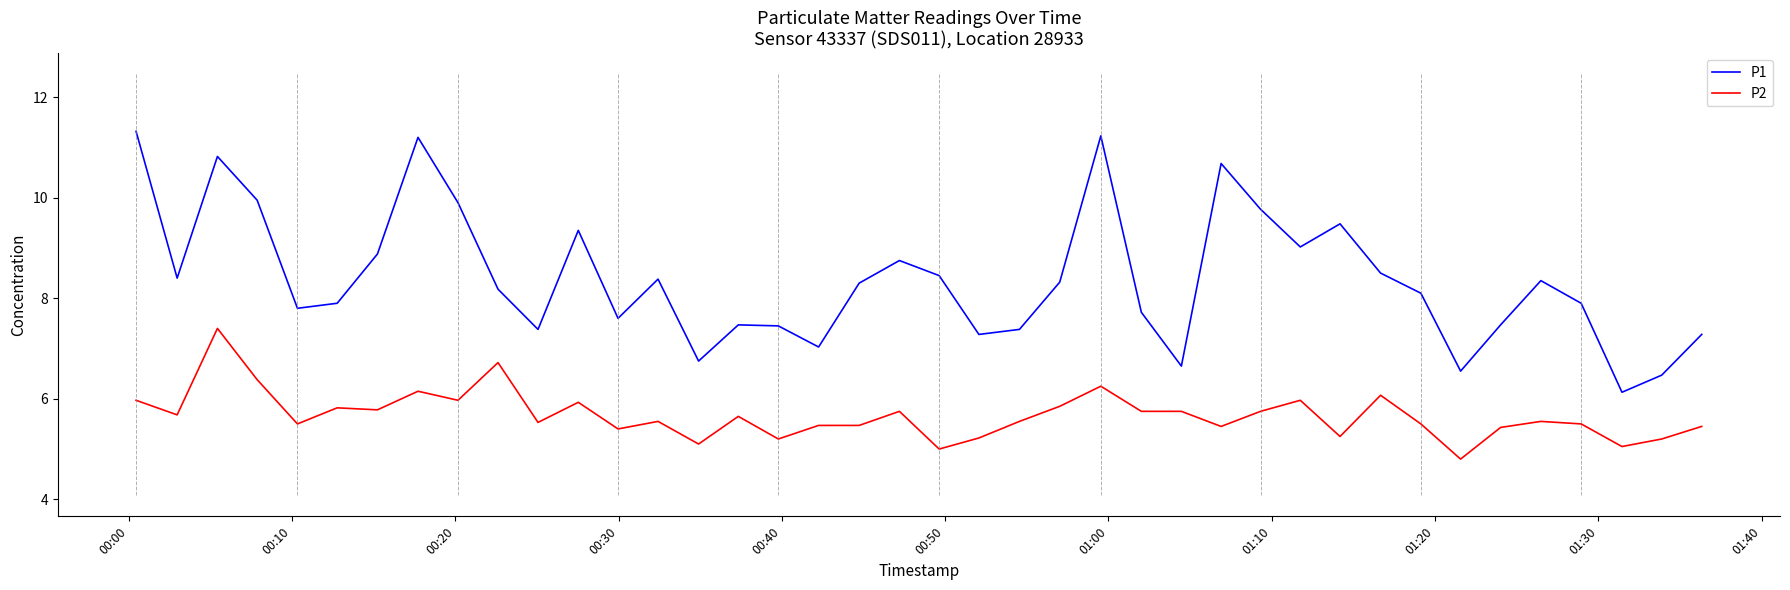

Which series has the largest range (max minus min)?

P1